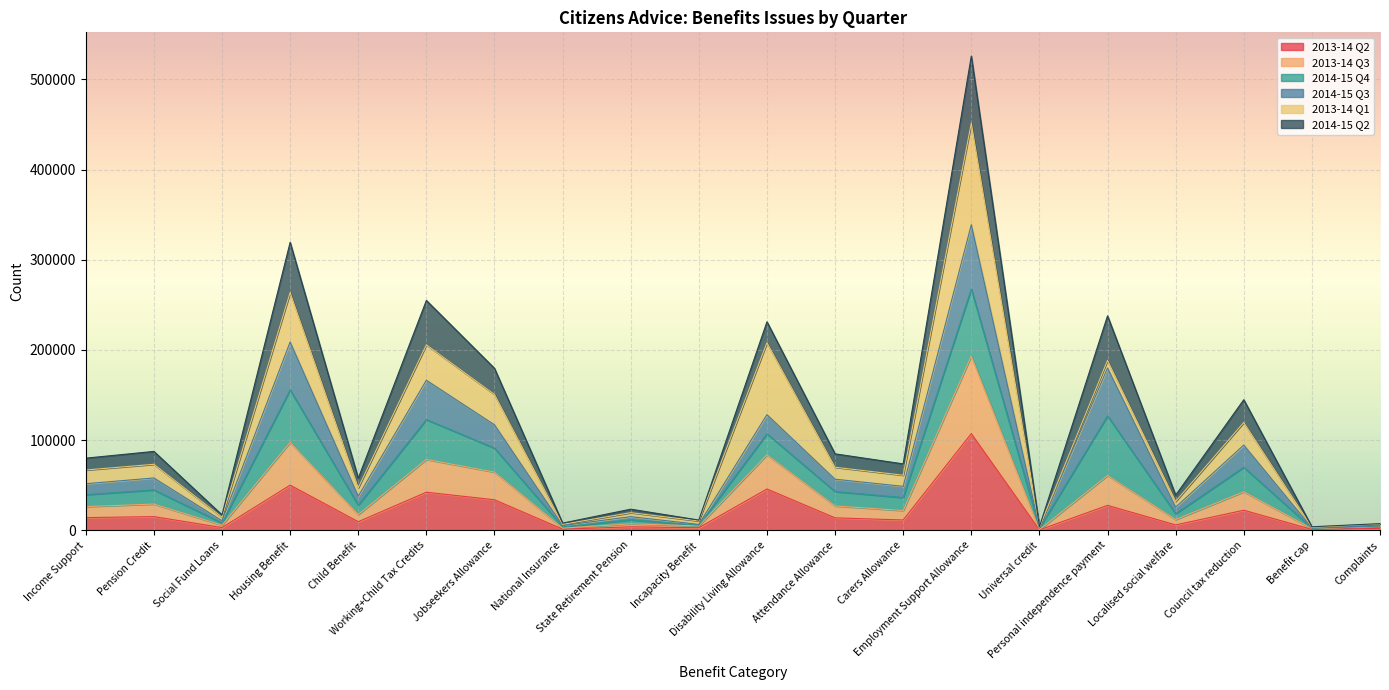

What is the smallest value displayed?

403